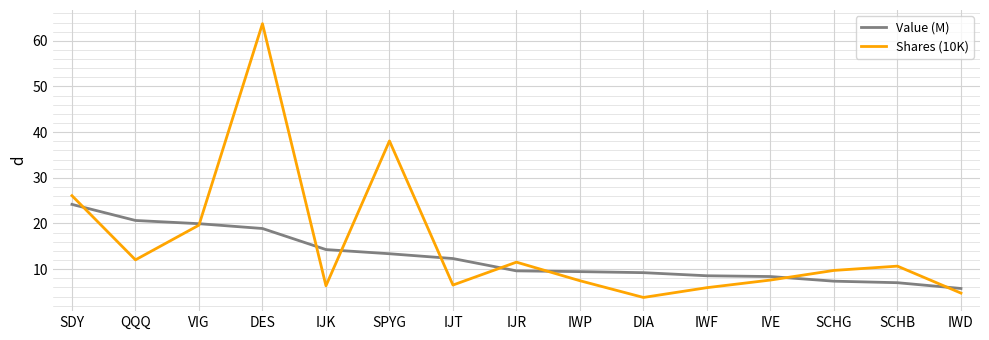

Between QQQ and IJR, which series saw the biggest shift?

Value (M)